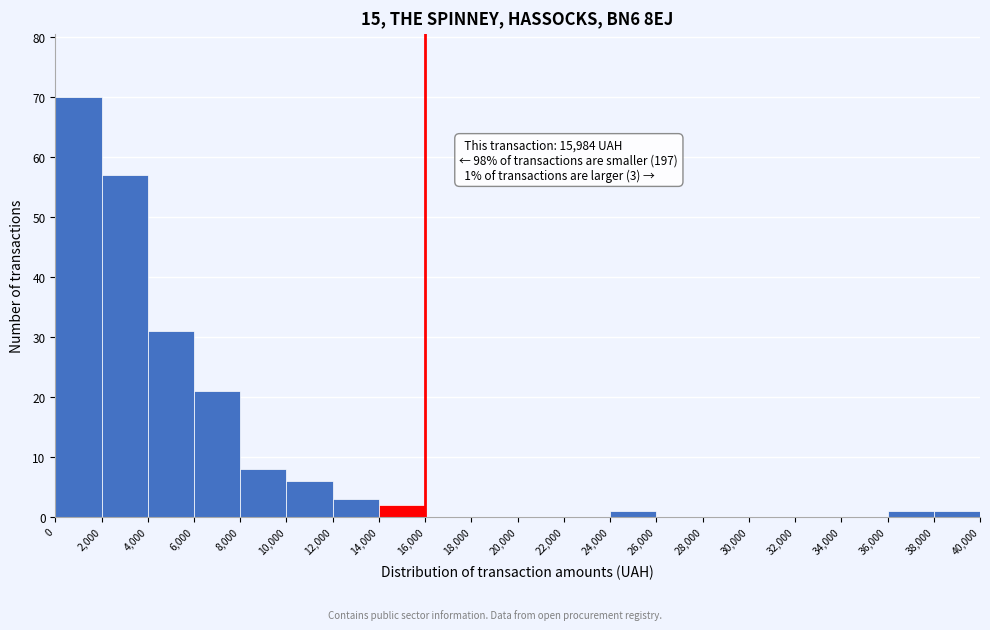

Over which range of the x-axis is the bar tallest?

0 to 2,000